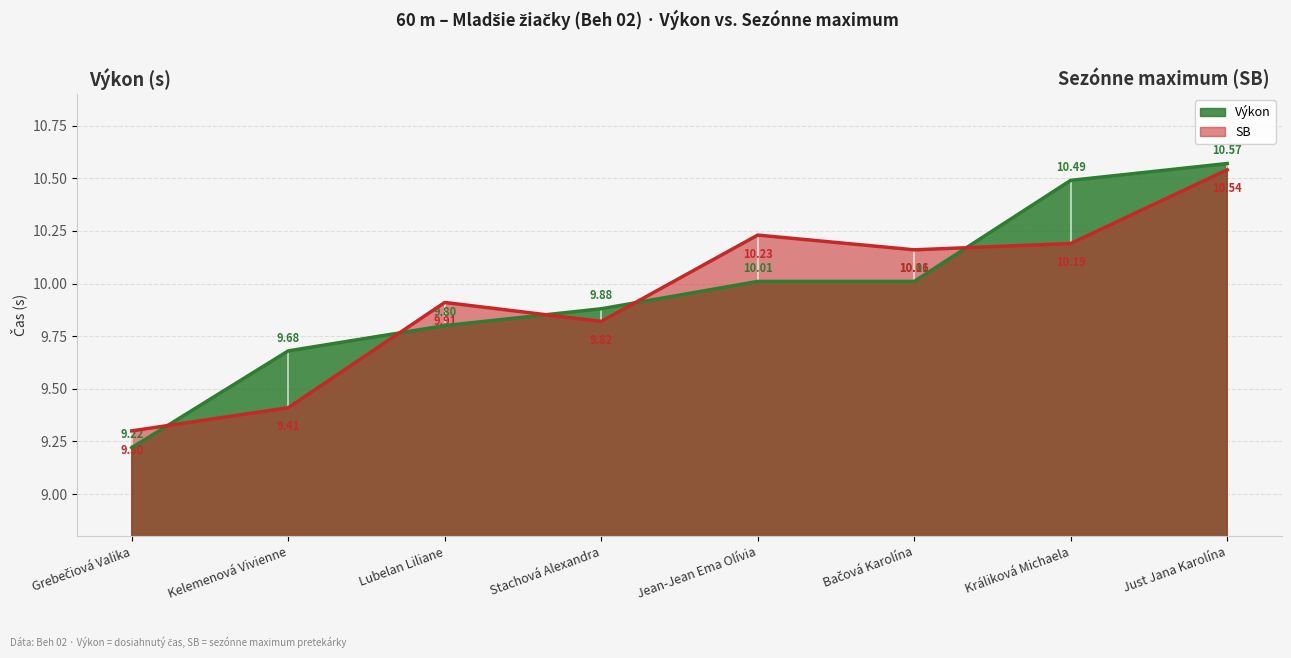

True or false: SB has a value of 10.2 at Králiková Michaela.

True